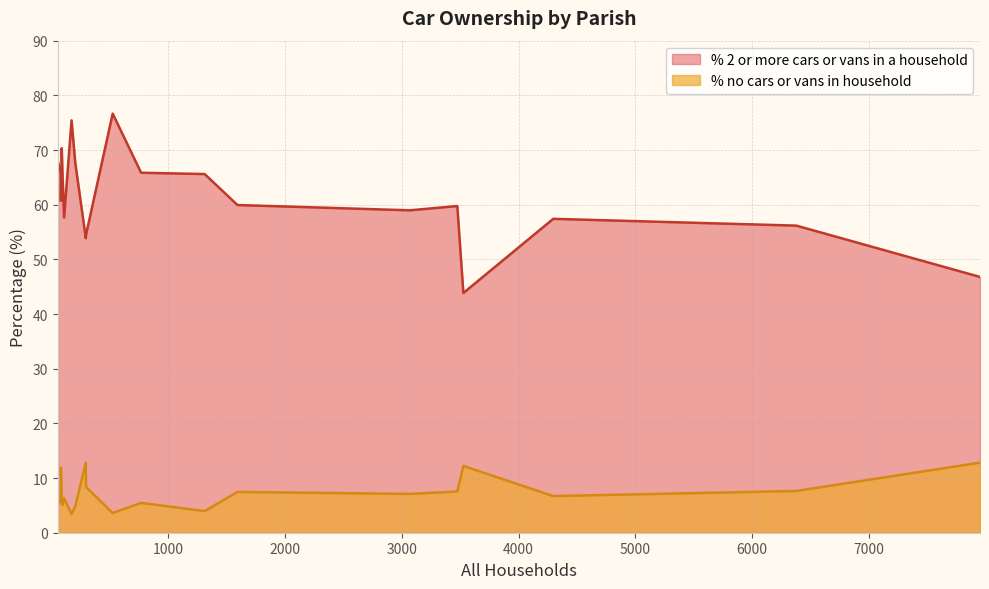

True or false: % no cars or vans in household has a value of 4.7 at West Parley.

False